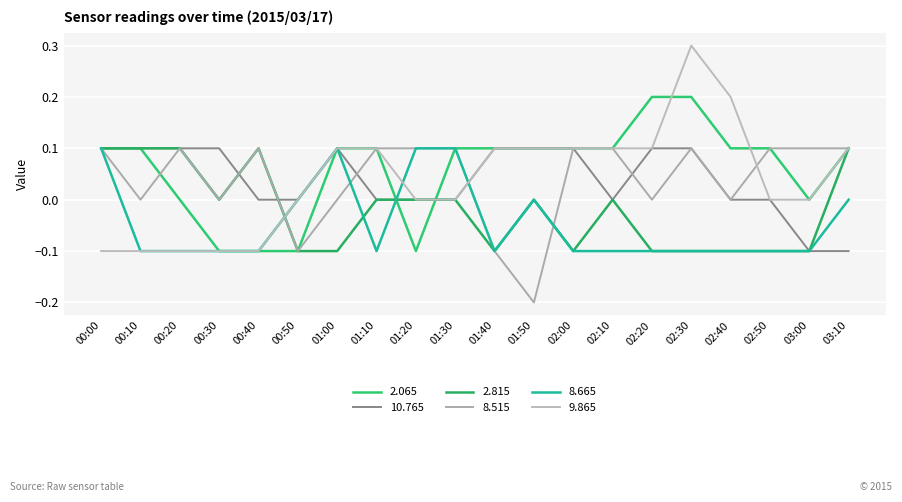

Which series has the largest range (max minus min)?

9.865